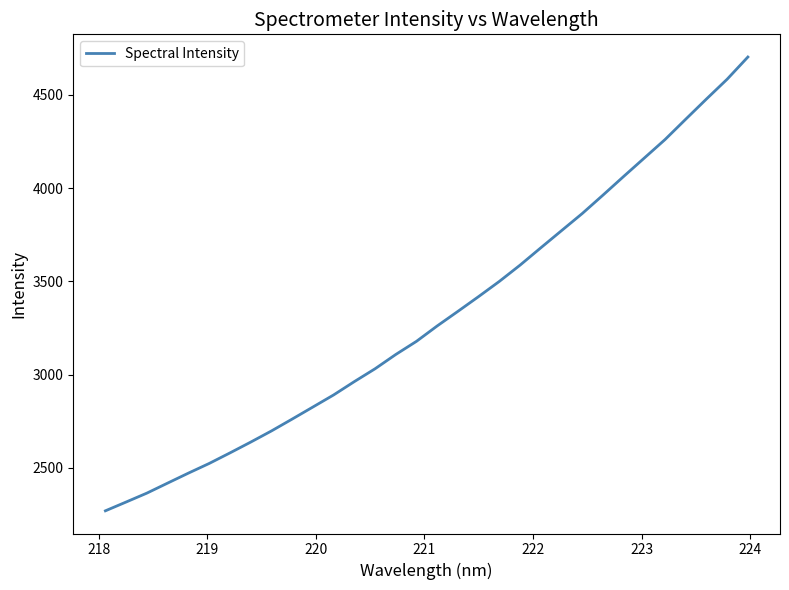

True or false: the data has more than 1 interior local peaks.

False